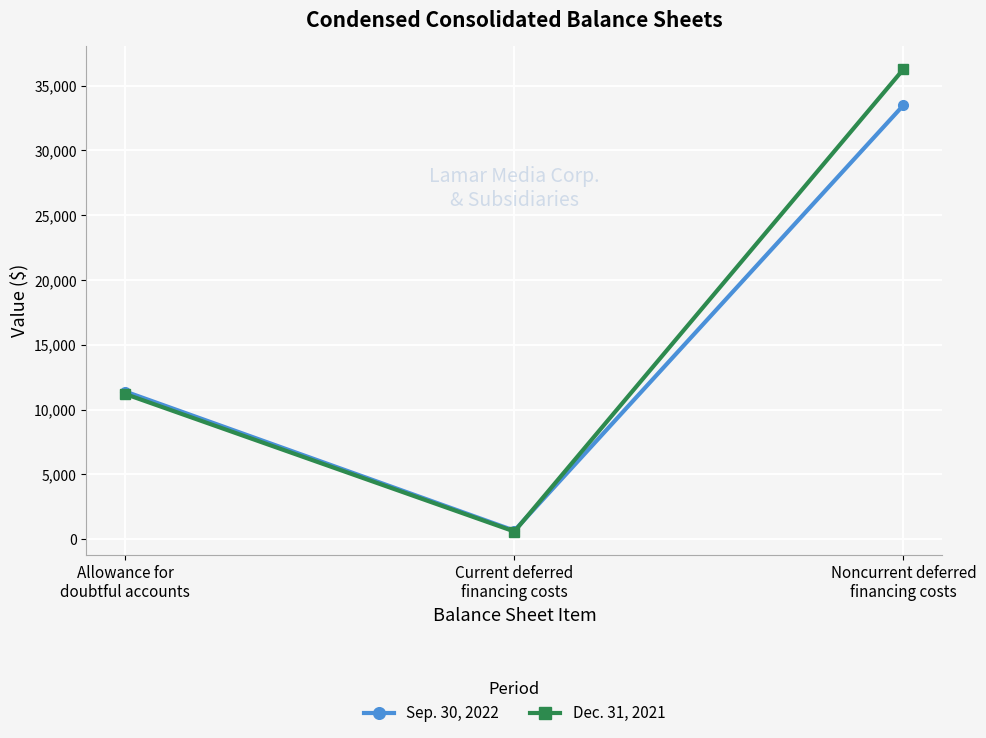

Is this an area chart (filled region under the line)?

No